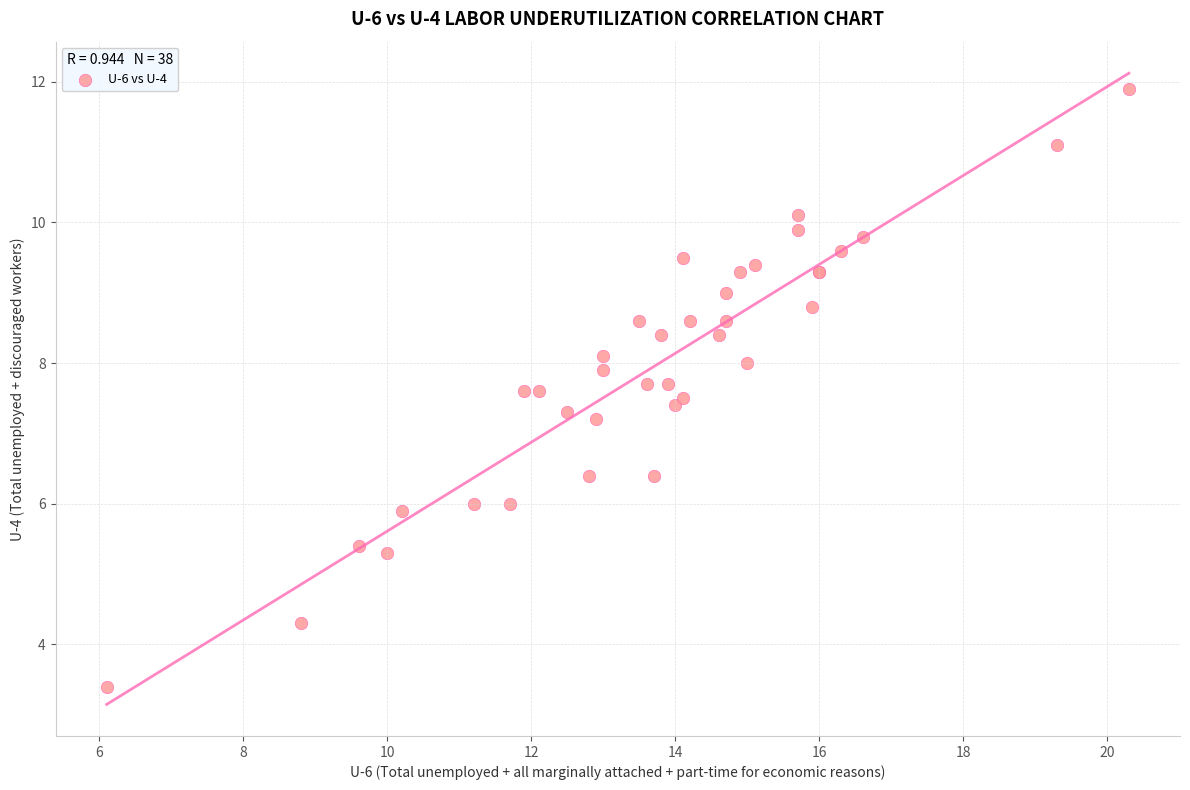

What Y value in the scatter plot is closest to 7?

7.2